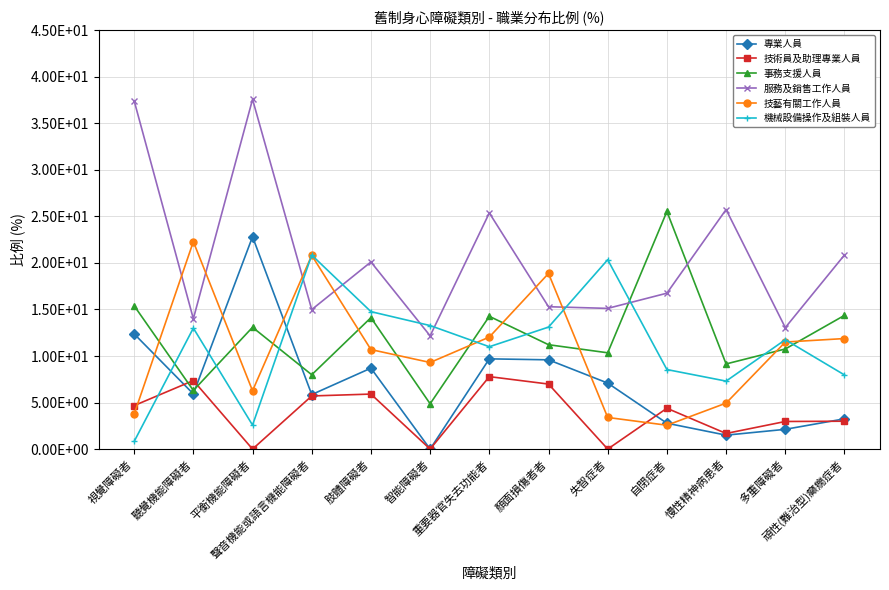

Reading left to right, extract all data points from this chart.

專業人員: 視覺障礙者=12.4	聽覺機能障礙者=5.9	平衡機能障礙者=22.8	聲音機能或語言機能障礙者=5.9	肢體障礙者=8.7	智能障礙者=0.0	重要器官失去功能者=9.7	顏面損傷者者=9.6	失智症者=7.1	自閉症者=2.8	慢性精神病患者=1.5	多重障礙者=2.1	頑性(難治型)癲癇症者=3.3
技術員及助理專業人員: 視覺障礙者=4.7	聽覺機能障礙者=7.4	平衡機能障礙者=0.0	聲音機能或語言機能障礙者=5.7	肢體障礙者=5.9	智能障礙者=0.0	重要器官失去功能者=7.8	顏面損傷者者=7.0	失智症者=0.0	自閉症者=4.4	慢性精神病患者=1.7	多重障礙者=3.0	頑性(難治型)癲癇症者=3.0
事務支援人員: 視覺障礙者=15.4	聽覺機能障礙者=6.3	平衡機能障礙者=13.1	聲音機能或語言機能障礙者=8.0	肢體障礙者=14.1	智能障礙者=4.9	重要器官失去功能者=14.3	顏面損傷者者=11.2	失智症者=10.3	自閉症者=25.5	慢性精神病患者=9.1	多重障礙者=10.8	頑性(難治型)癲癇症者=14.4
服務及銷售工作人員: 視覺障礙者=37.4	聽覺機能障礙者=14.0	平衡機能障礙者=37.6	聲音機能或語言機能障礙者=15.0	肢體障礙者=20.1	智能障礙者=12.2	重要器官失去功能者=25.4	顏面損傷者者=15.3	失智症者=15.1	自閉症者=16.8	慢性精神病患者=25.7	多重障礙者=13.1	頑性(難治型)癲癇症者=20.9
技藝有關工作人員: 視覺障礙者=3.8	聽覺機能障礙者=22.3	平衡機能障礙者=6.3	聲音機能或語言機能障礙者=20.8	肢體障礙者=10.7	智能障礙者=9.3	重要器官失去功能者=12.0	顏面損傷者者=18.9	失智症者=3.4	自閉症者=2.6	慢性精神病患者=4.9	多重障礙者=11.5	頑性(難治型)癲癇症者=11.9
機械設備操作及組裝人員: 視覺障礙者=0.8	聽覺機能障礙者=13.0	平衡機能障礙者=2.6	聲音機能或語言機能障礙者=20.8	肢體障礙者=14.8	智能障礙者=13.3	重要器官失去功能者=11.0	顏面損傷者者=13.1	失智症者=20.3	自閉症者=8.5	慢性精神病患者=7.3	多重障礙者=11.8	頑性(難治型)癲癇症者=8.0